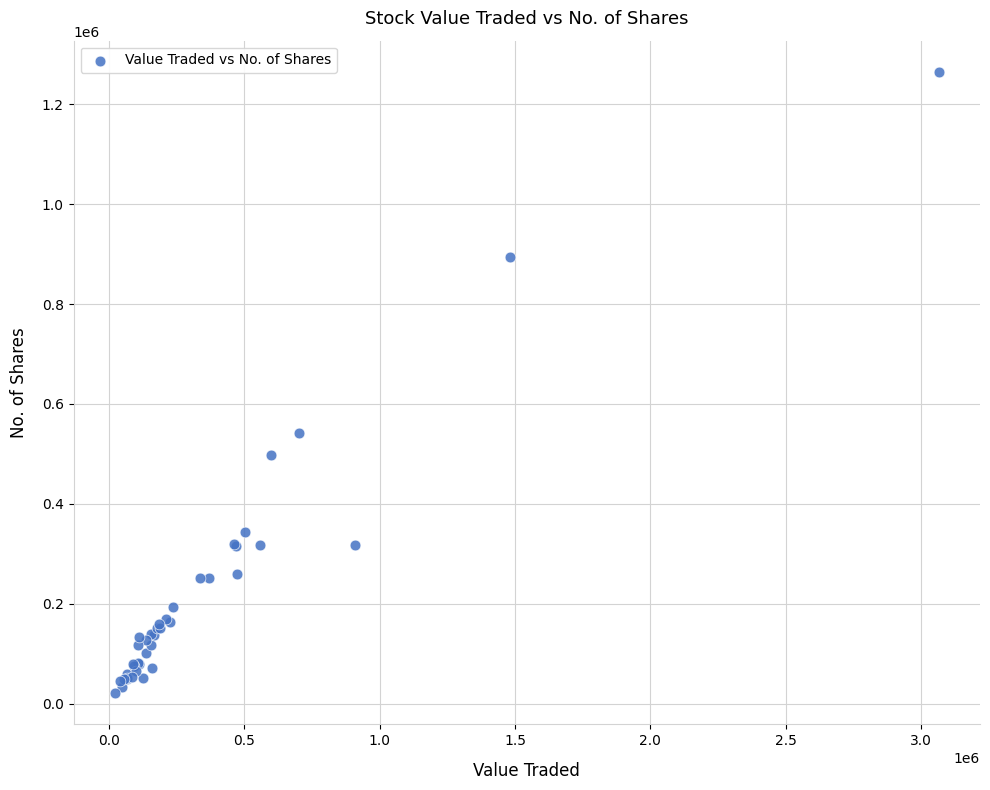

What Y value in the scatter plot is closest to 642854?

541766